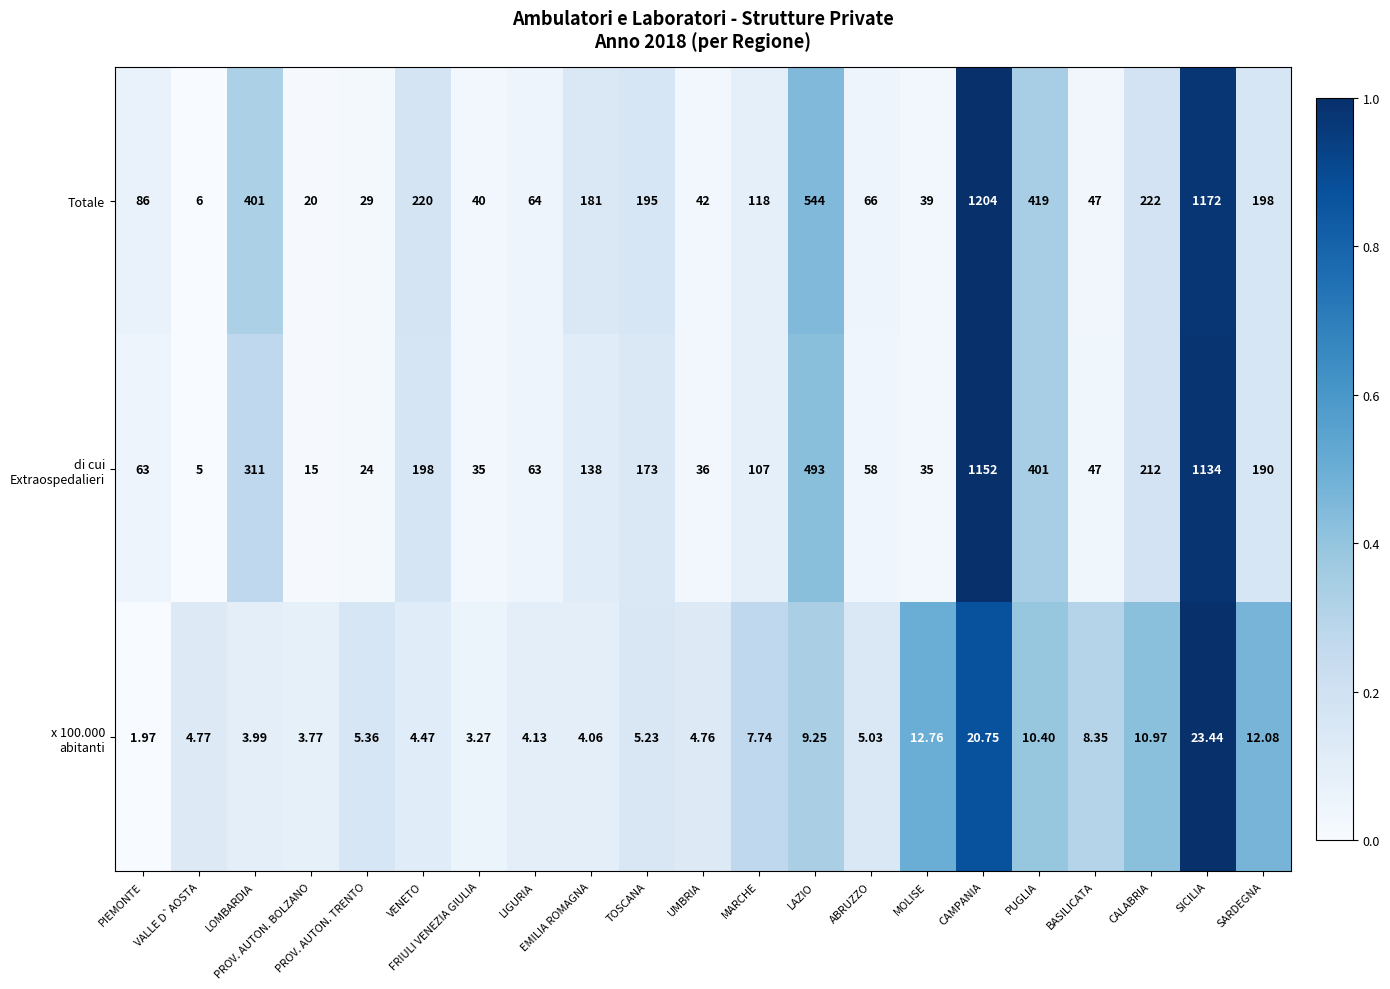

Which series has the largest total across all categories?

Totale